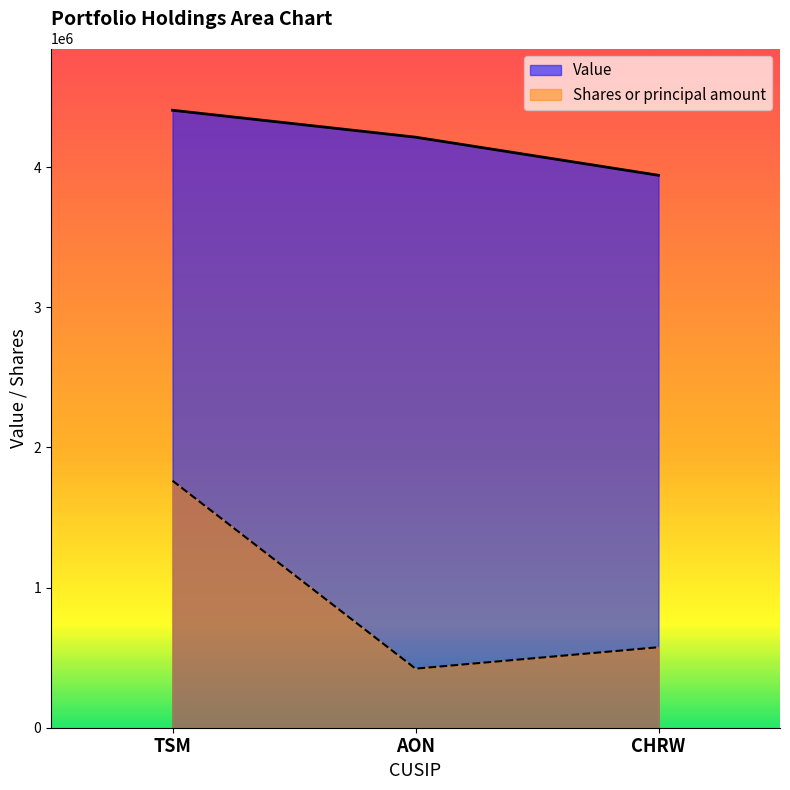

Is it true that Value equals 4406000.0 at TSM?

True